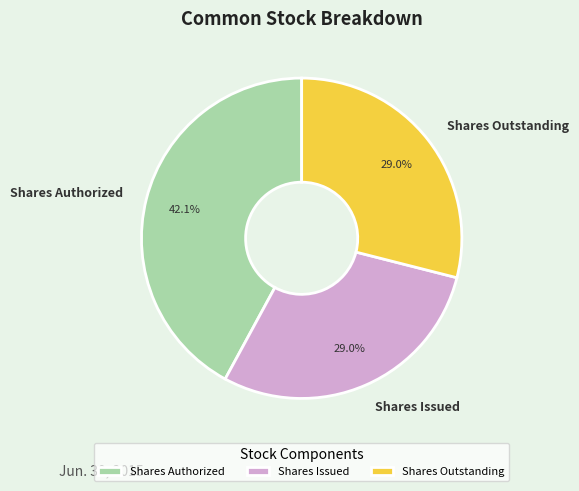

Is there a majority slice in this chart?

No